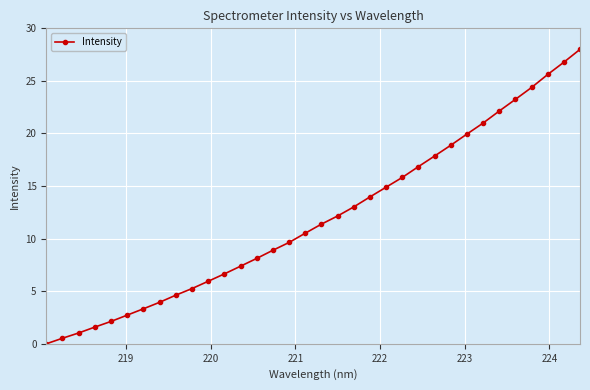

What is the sum of all values?

408.2